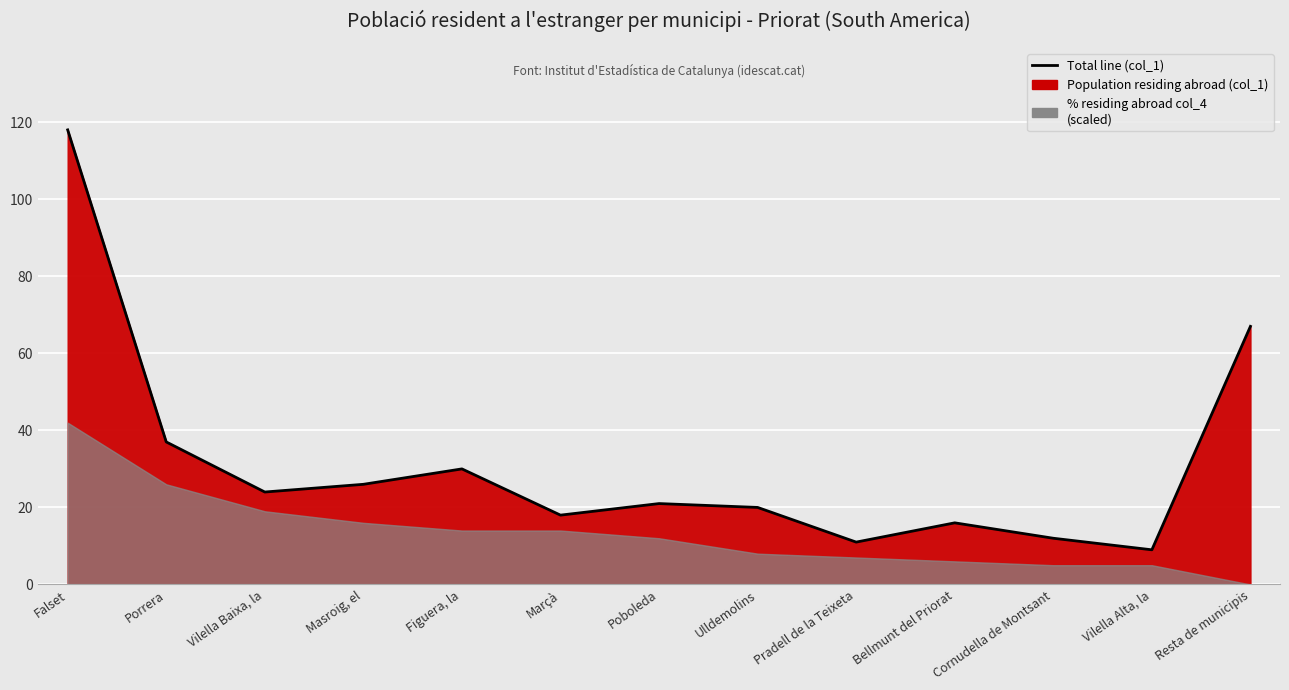

Rank the categories by value from highest to lowest.

Falset, Resta de municipis, Porrera, Figuera, la, Masroig, el, Vilella Baixa, la, Poboleda, Ulldemolins, Marçà, Bellmunt del Priorat, Cornudella de Montsant, Pradell de la Teixeta, Vilella Alta, la